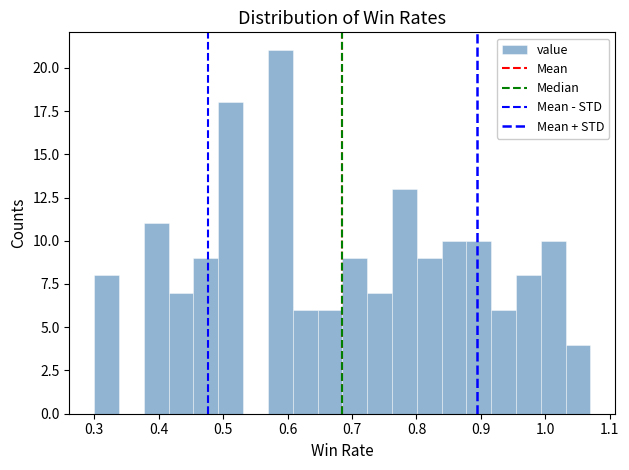

Around what value on the x-axis is the tallest bar? Give the approximate position of its centre, as read against the axis.

0.59